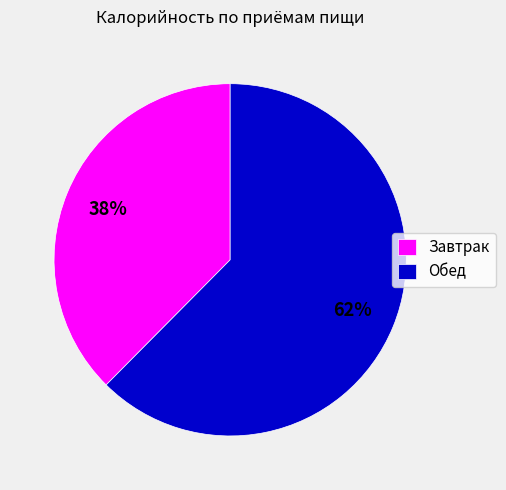

Which slice is the smallest?

Завтрак